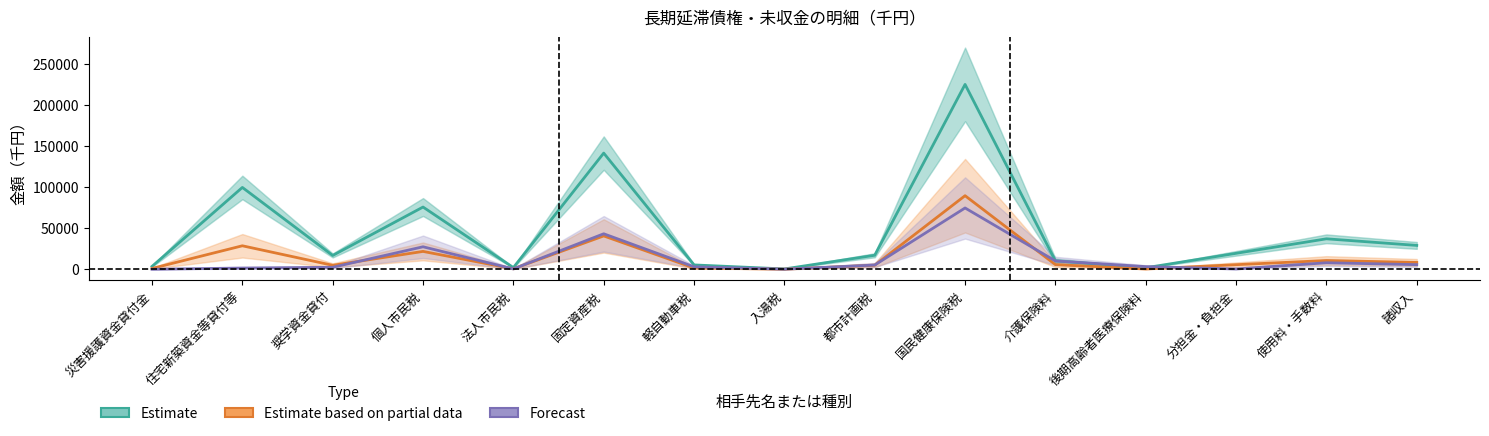

How many data points in Forecast are above 3239?

7